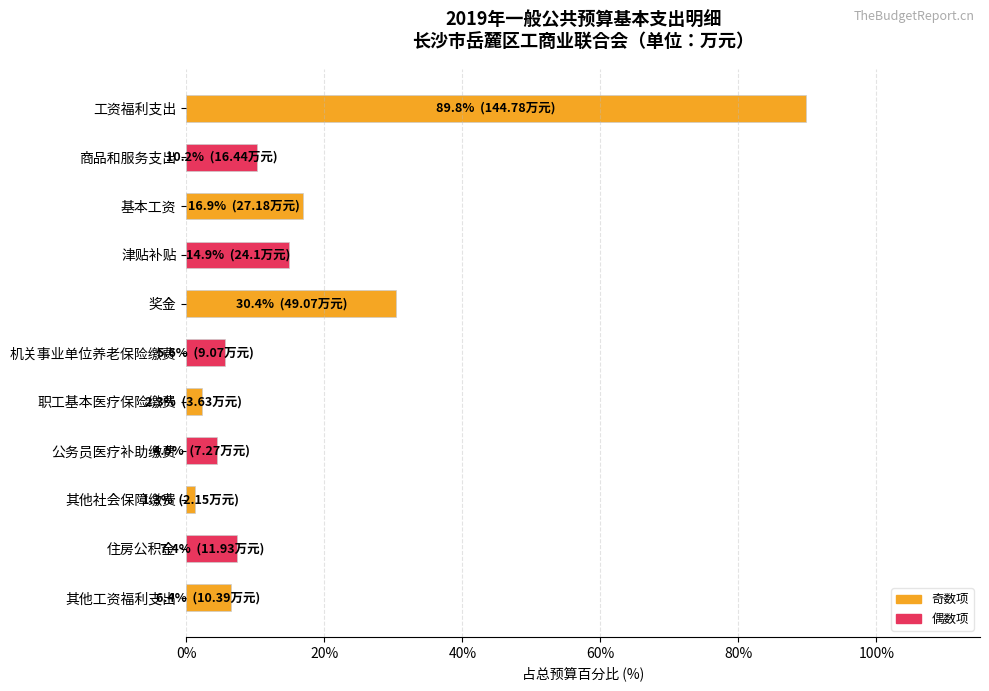

What is the difference between the second highest and second lowest values?

28.2